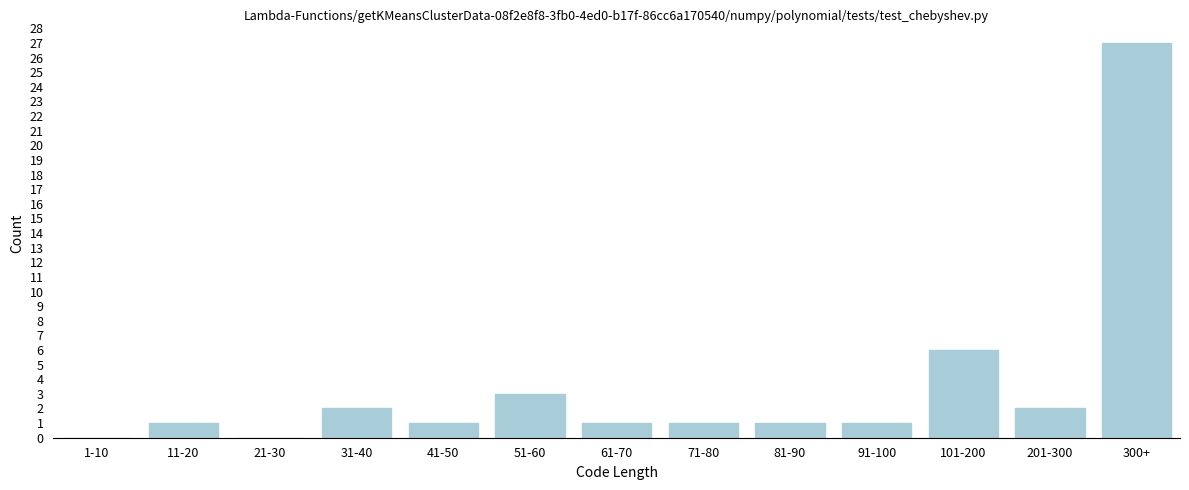

Reading right to left, extract all data points from this chart.

300+=27	201-300=2	101-200=6	91-100=1	81-90=1	71-80=1	61-70=1	51-60=3	41-50=1	31-40=2	21-30=0	11-20=1	1-10=0